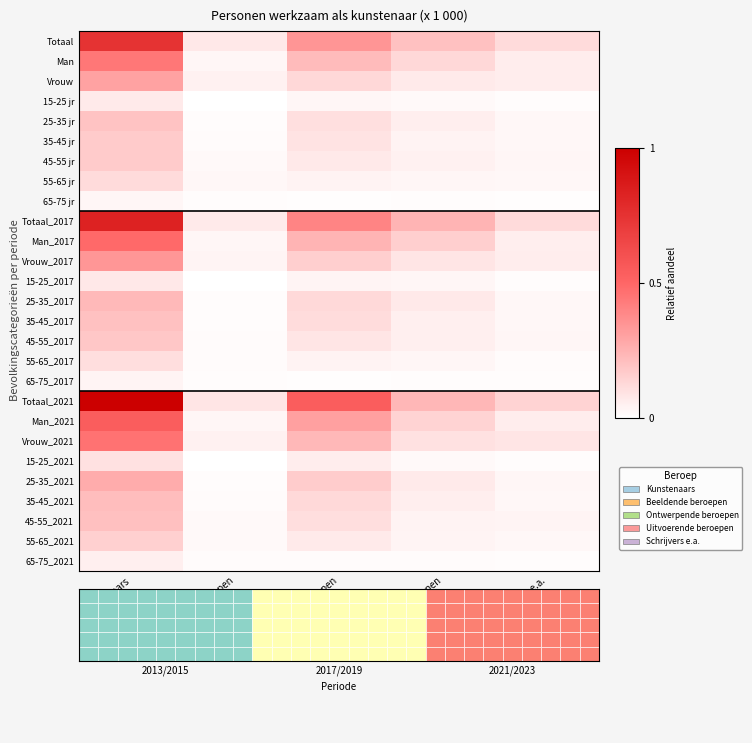

How many categories are shown in the chart?

5